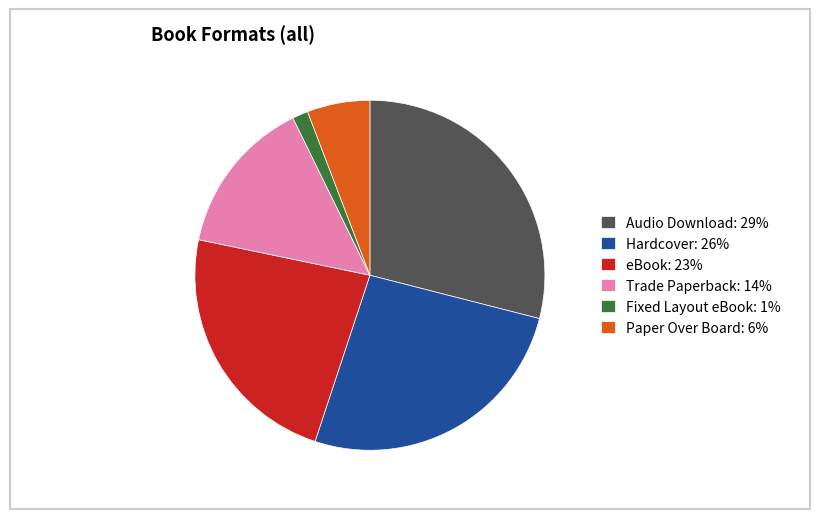

Which category has the biggest portion of the pie?

Audio Download